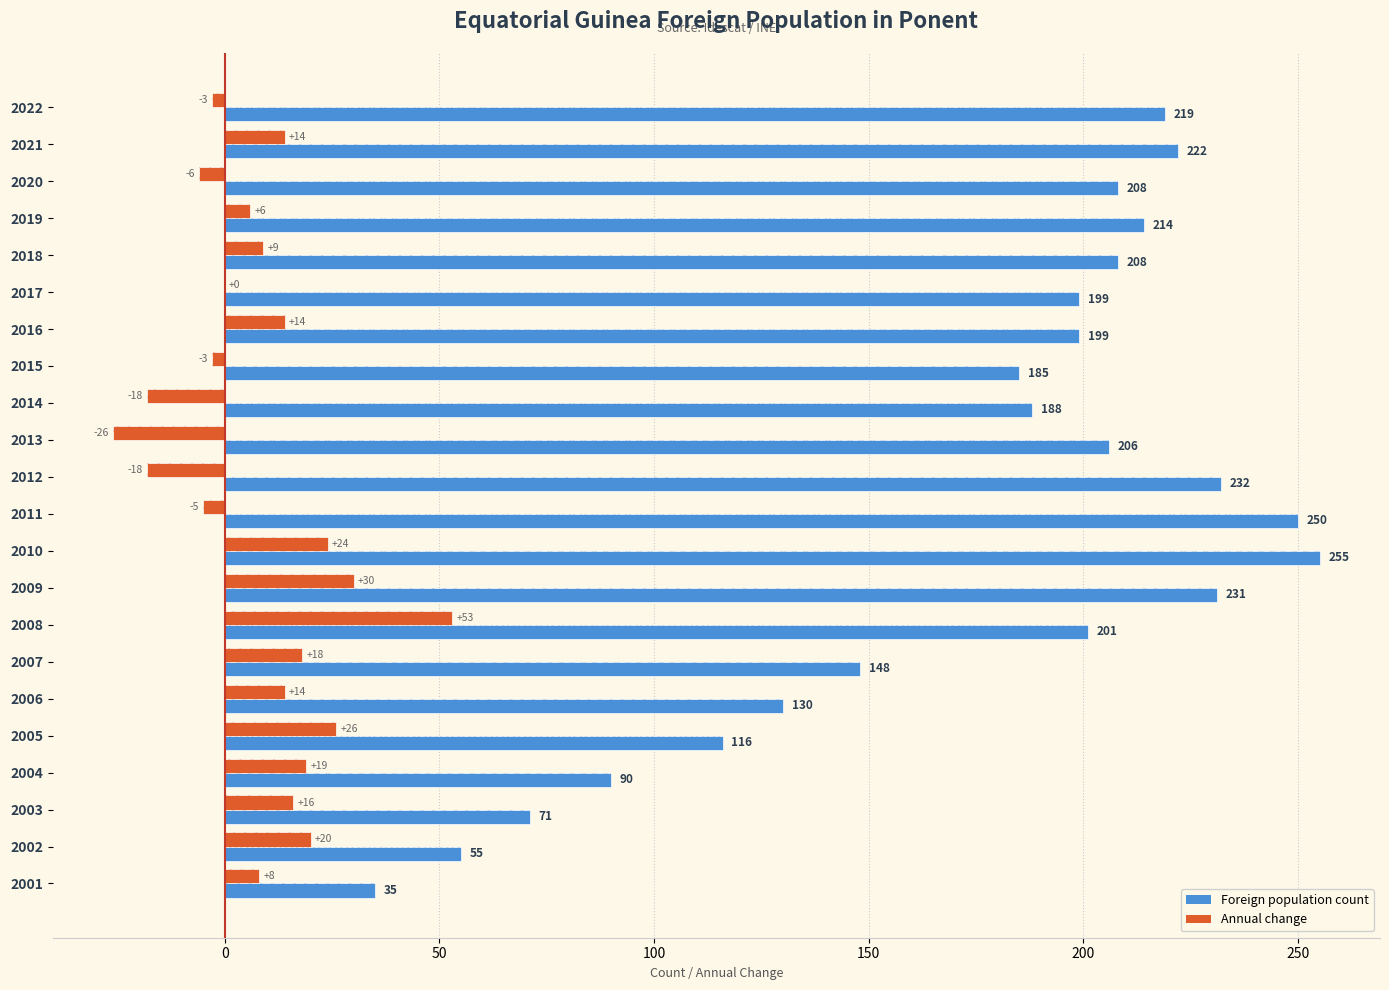

True or false: Annual change has a value of -31 at 2014.

False